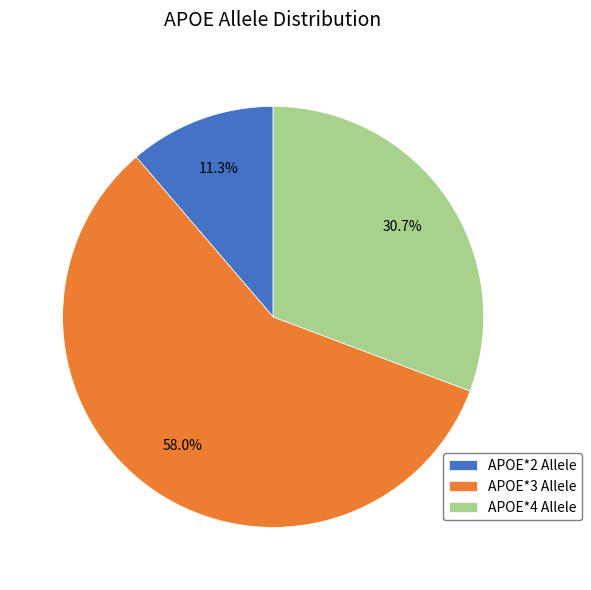

What is the ratio of the value at APOE*4 Allele to the value at APOE*2 Allele?

2.7